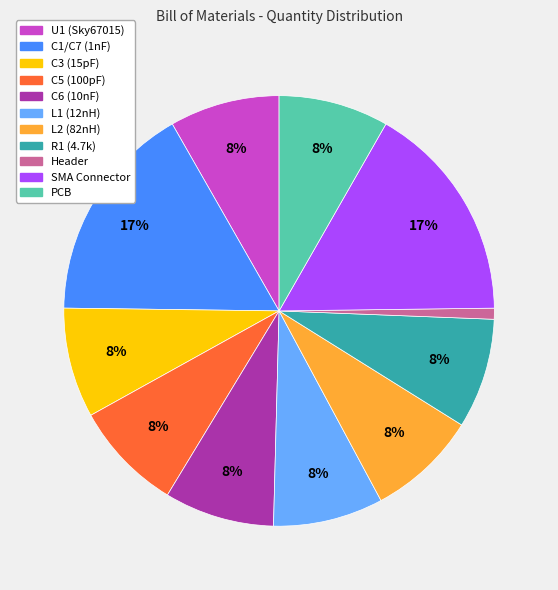

Combined, do C3 (15pF) and Header account for over 50%?

No